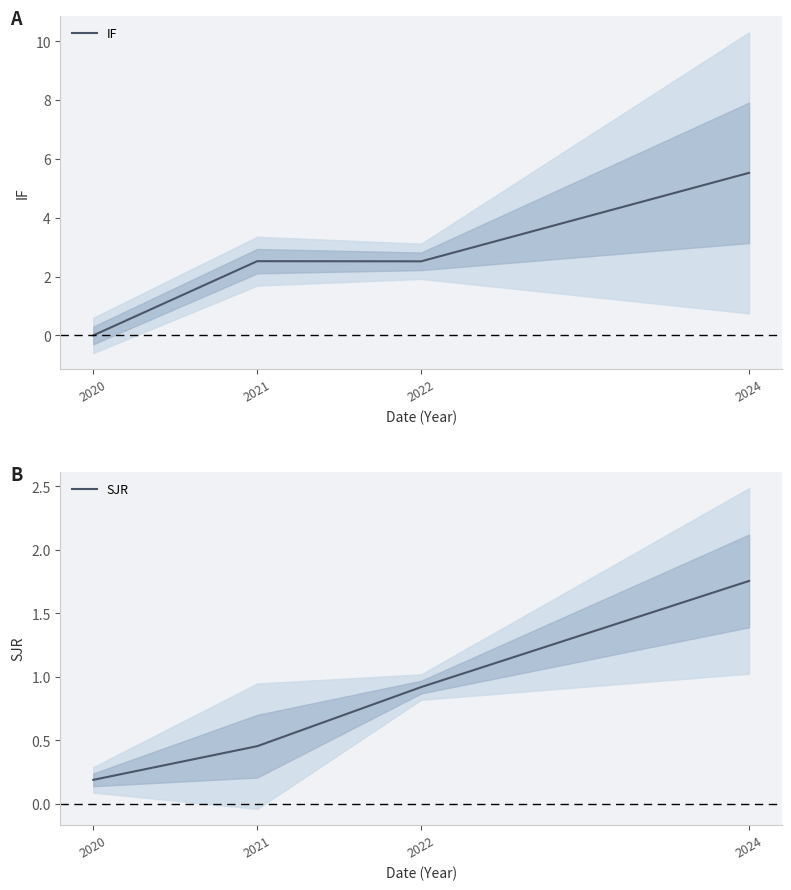

At which label does IF first exceed 2?

2021